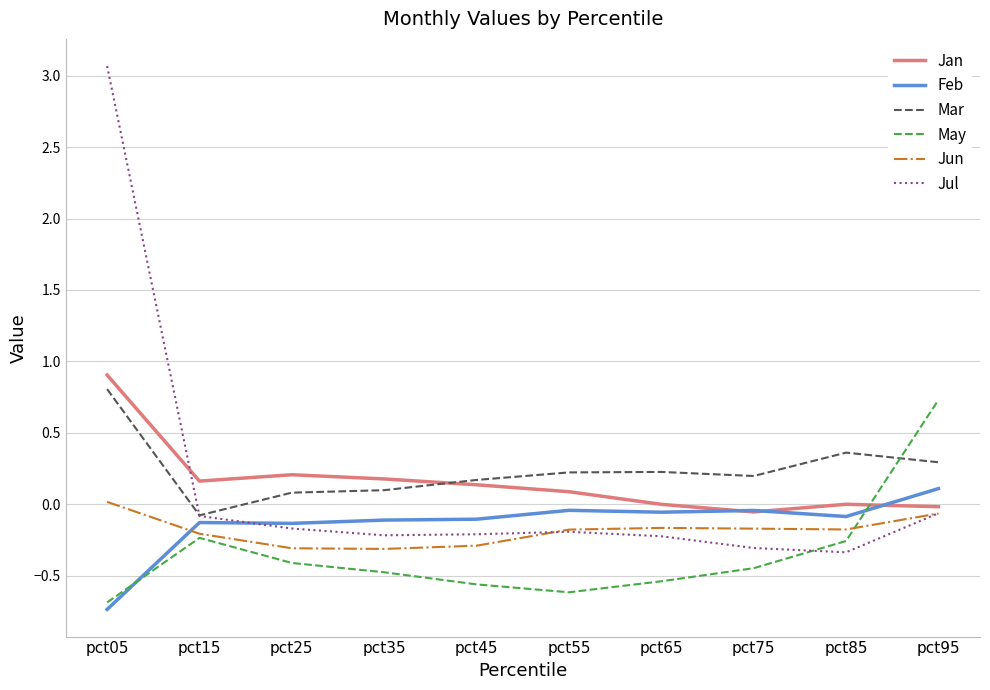

Which series has the largest total across all categories?

Mar